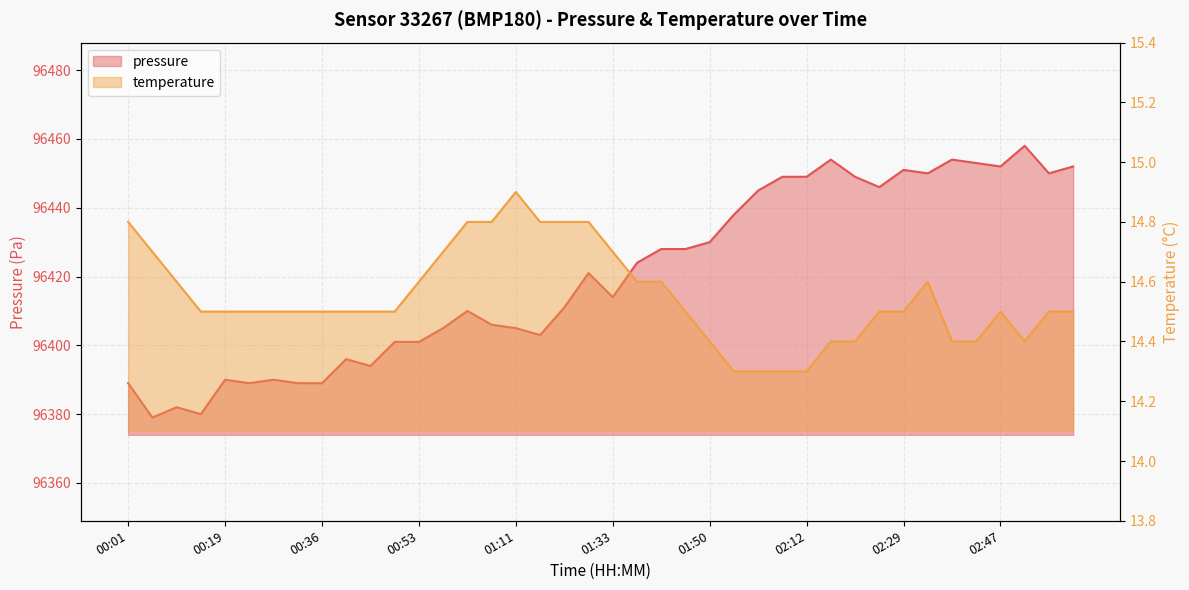

At which label is pressure closest to 96418?

01:28